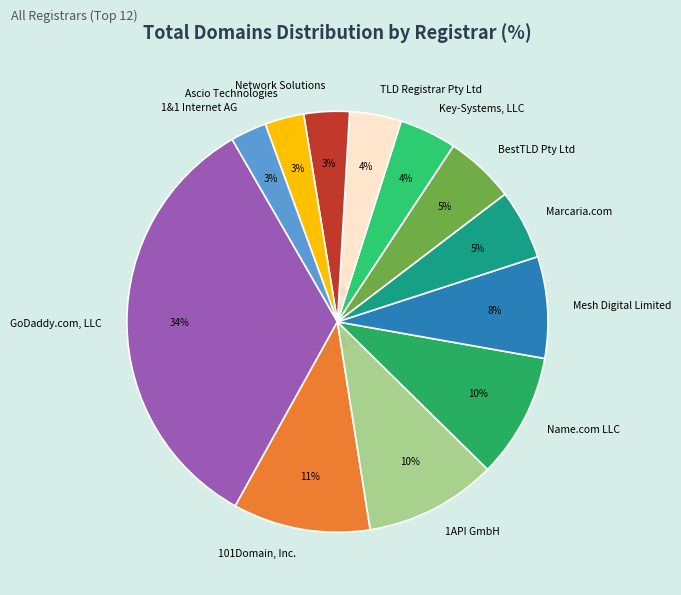

Is there any slice that represents more than half of the pie?

No